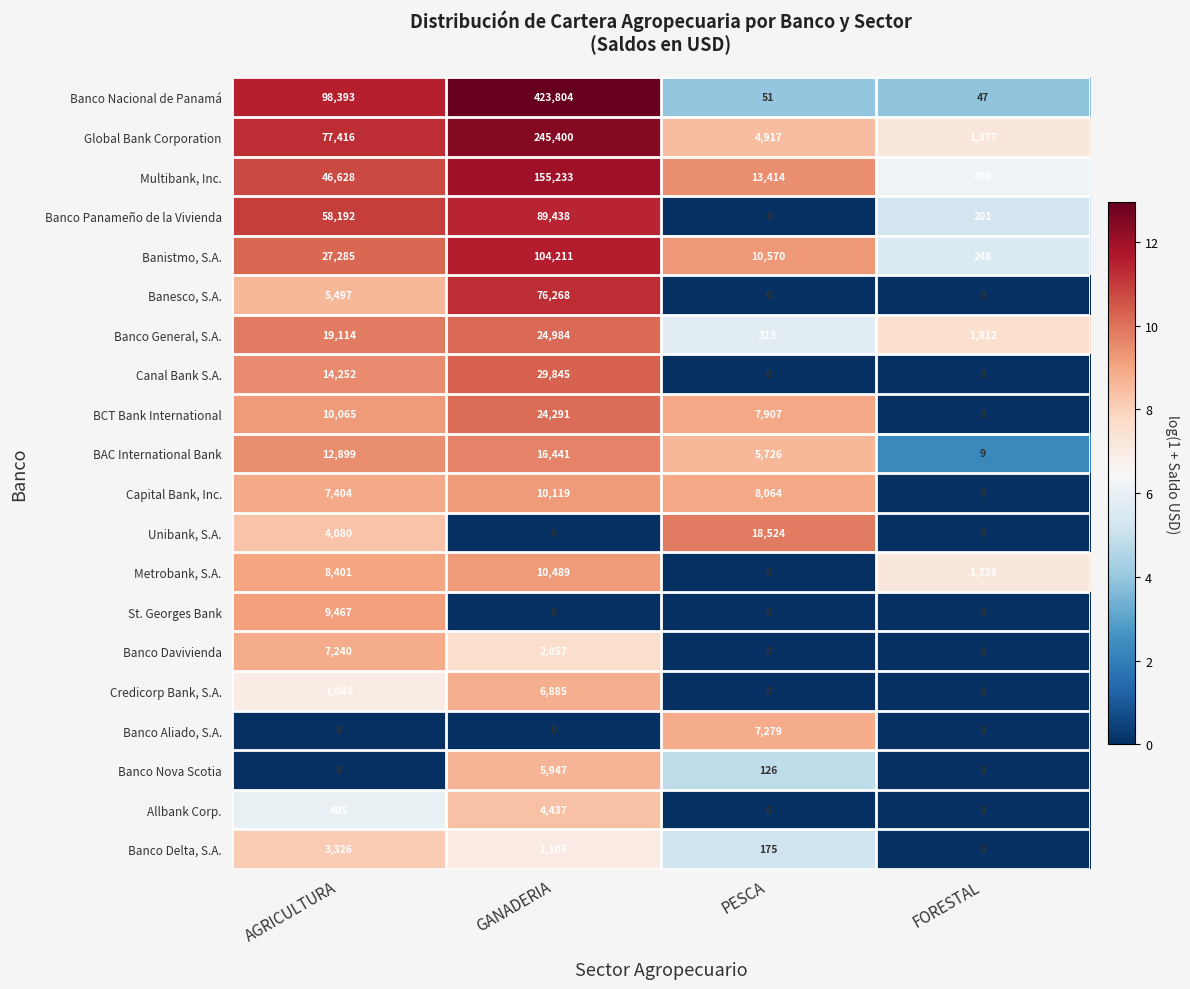

At which category does the chart reach its peak across all series?

GANADERIA